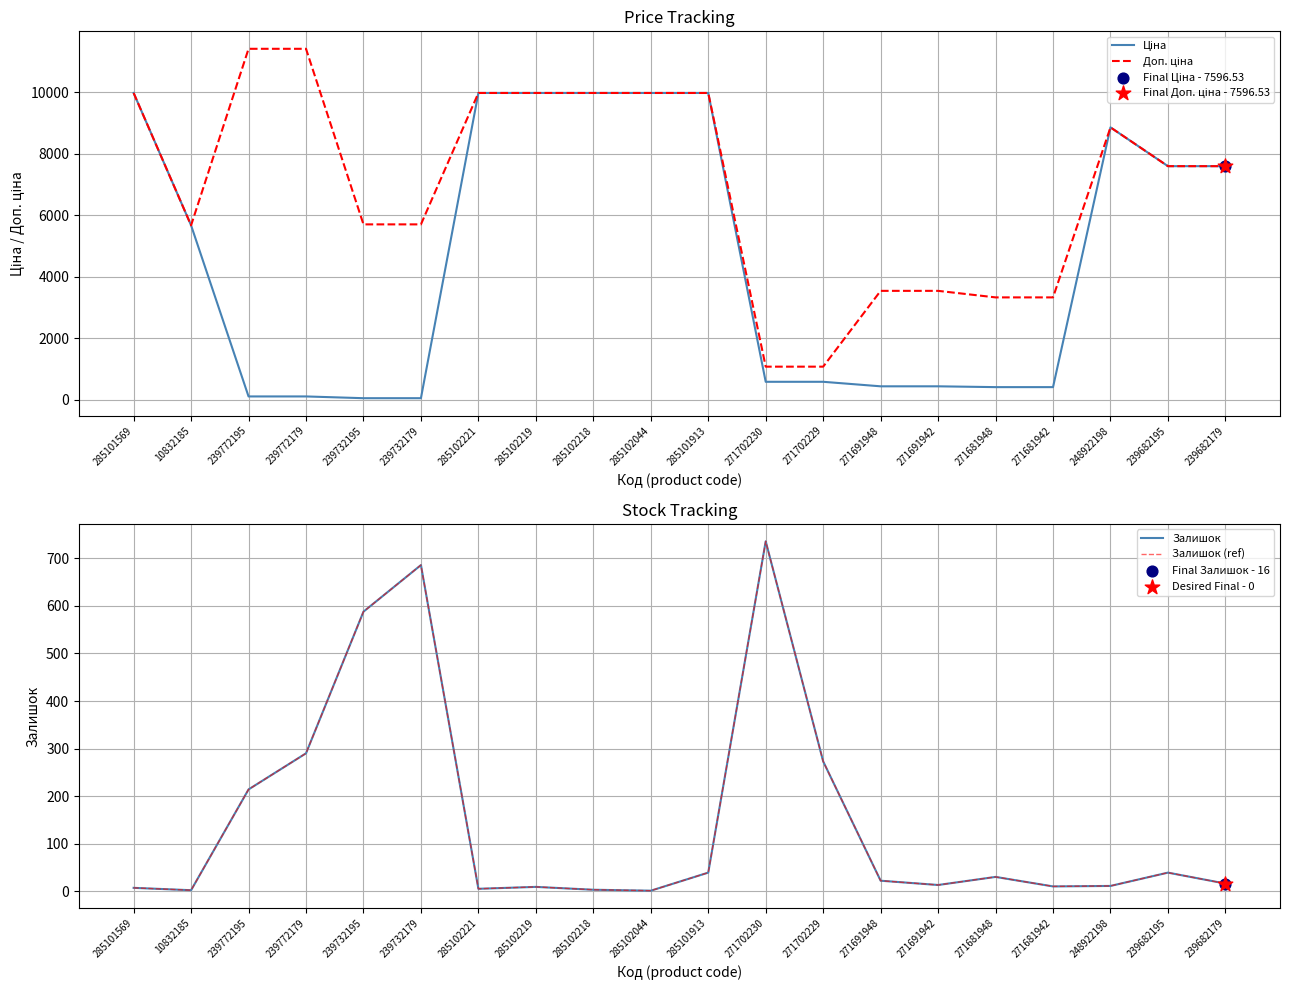

What are all the series names shown in the legend?

Ціна, Доп. ціна, Залишок, Залишок (ref)